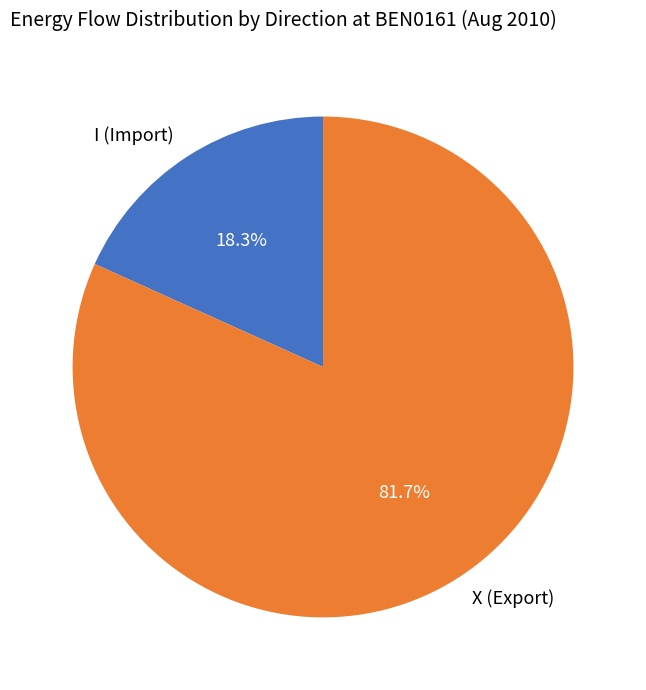

Is there a majority slice in this chart?

Yes